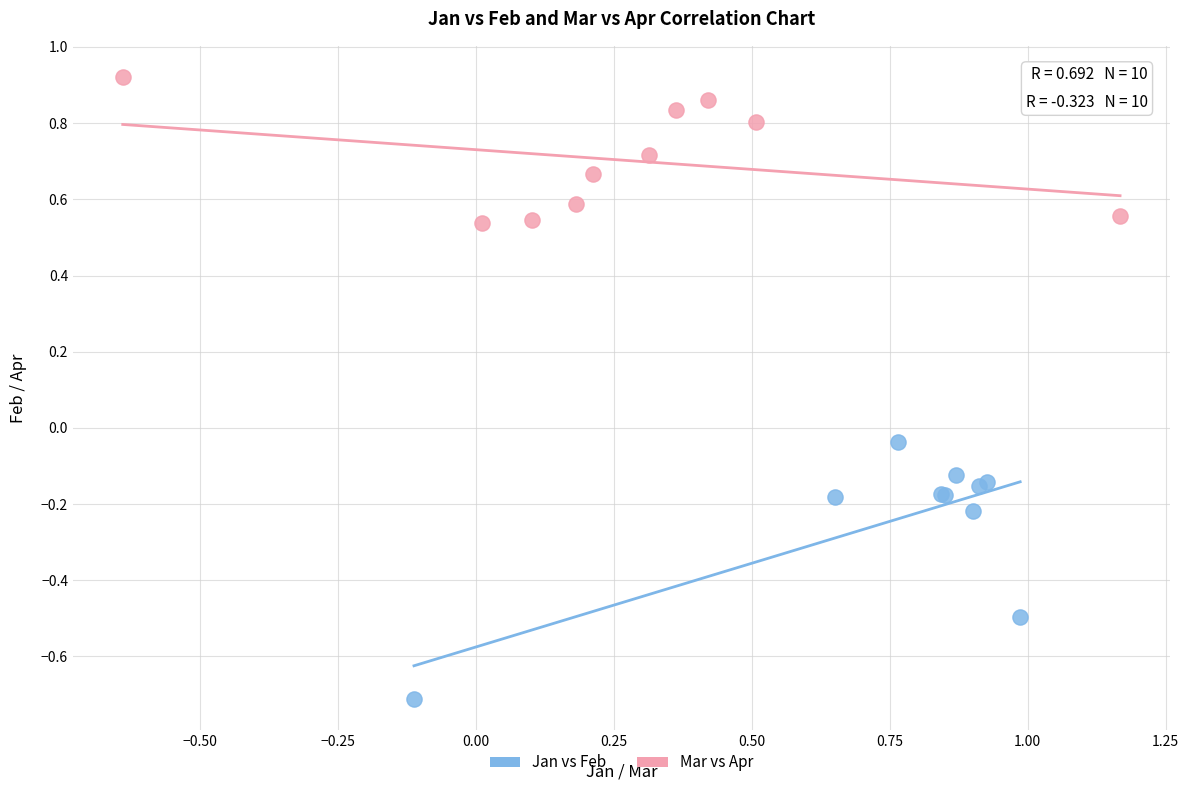

Which series has the widest spread of Y values?

Jan vs Feb